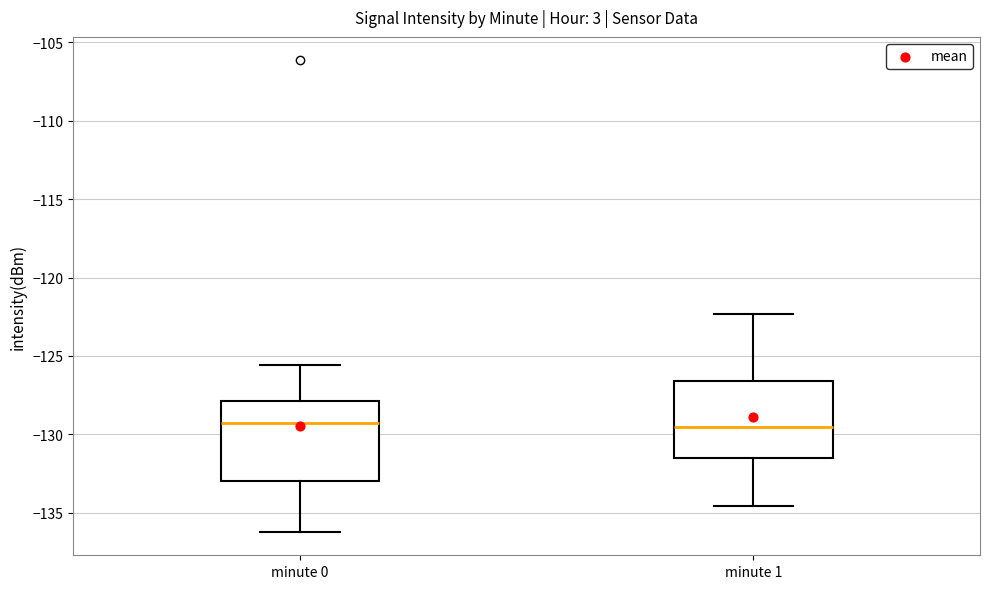

Reading left to right, read every box against the y-axis: the position of its median line, the range the box covers, and the ends of its whiskers. The values are not printed on the chart, so give them approximately, as read against the axis.

minute 0: median -129.5, box -133.0 to -128.0, whiskers -136.0 to -125.5
minute 1: median -129.5, box -131.5 to -126.5, whiskers -134.5 to -122.5